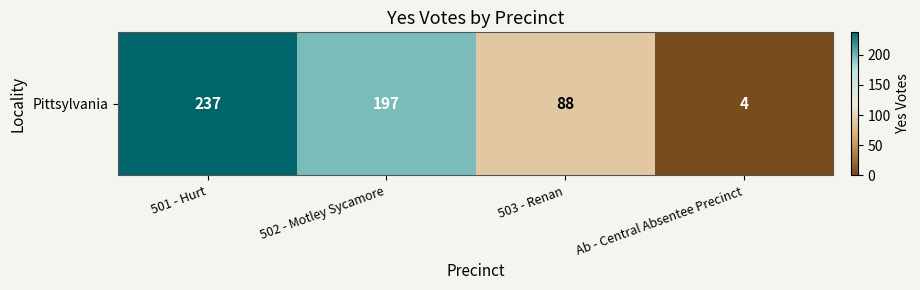

Rank the categories by value from highest to lowest.

501 - Hurt, 502 - Motley Sycamore, 503 - Renan, Ab - Central Absentee Precinct